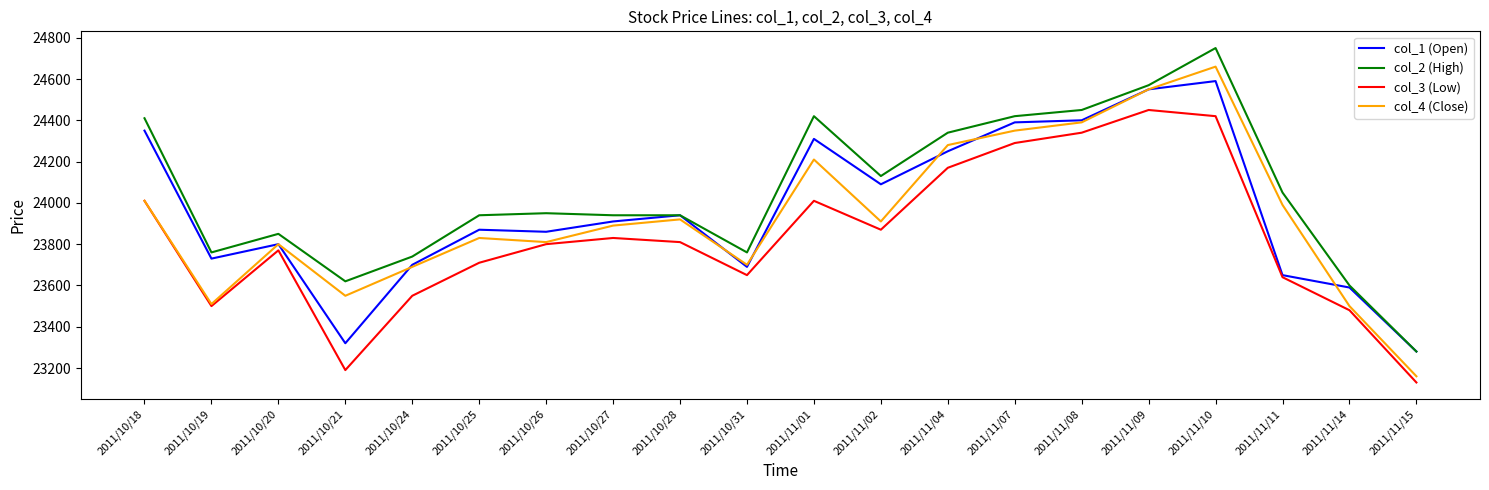

What is the difference between the col_1 (Open) values at 2011/10/21 and 2011/10/18?

1030